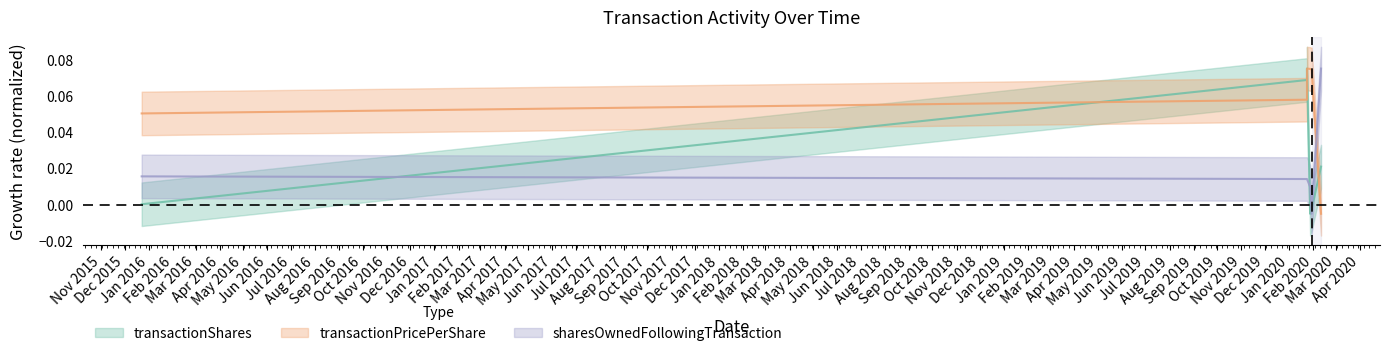

Reading left to right, transcribe all the data shown in this chart.

transactionShares: 2015-12-23=0.0	2020-01-24=0.1	2020-01-24=0.1	2020-01-28=-0.0	2020-01-30=-0.0	2020-01-30=-0.0	2020-02-11=0.0
transactionPricePerShare: 2015-12-23=0.1	2020-01-24=0.1	2020-01-24=0.1	2020-01-28=0.1	2020-01-30=0.1	2020-01-30=0.1	2020-02-11=-0.0
sharesOwnedFollowingTransaction: 2015-12-23=0.0	2020-01-24=0.0	2020-01-24=0.0	2020-01-28=0.0	2020-01-30=-0.0	2020-01-30=-0.0	2020-02-11=0.1